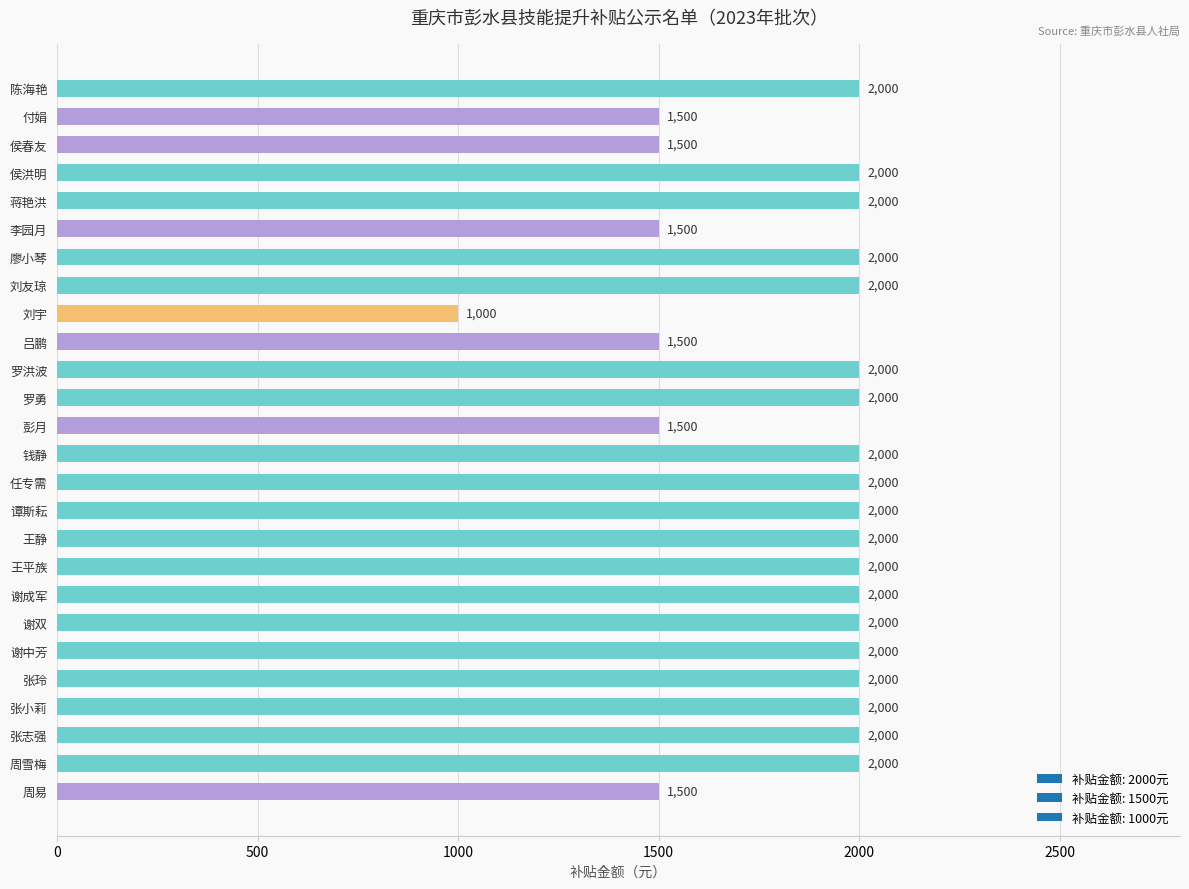

Reading top to bottom, list all the values displayed in this chart.

2000	1500	1500	2000	2000	1500	2000	2000	1000	1500	2000	2000	1500	2000	2000	2000	2000	2000	2000	2000	2000	2000	2000	2000	2000	1500